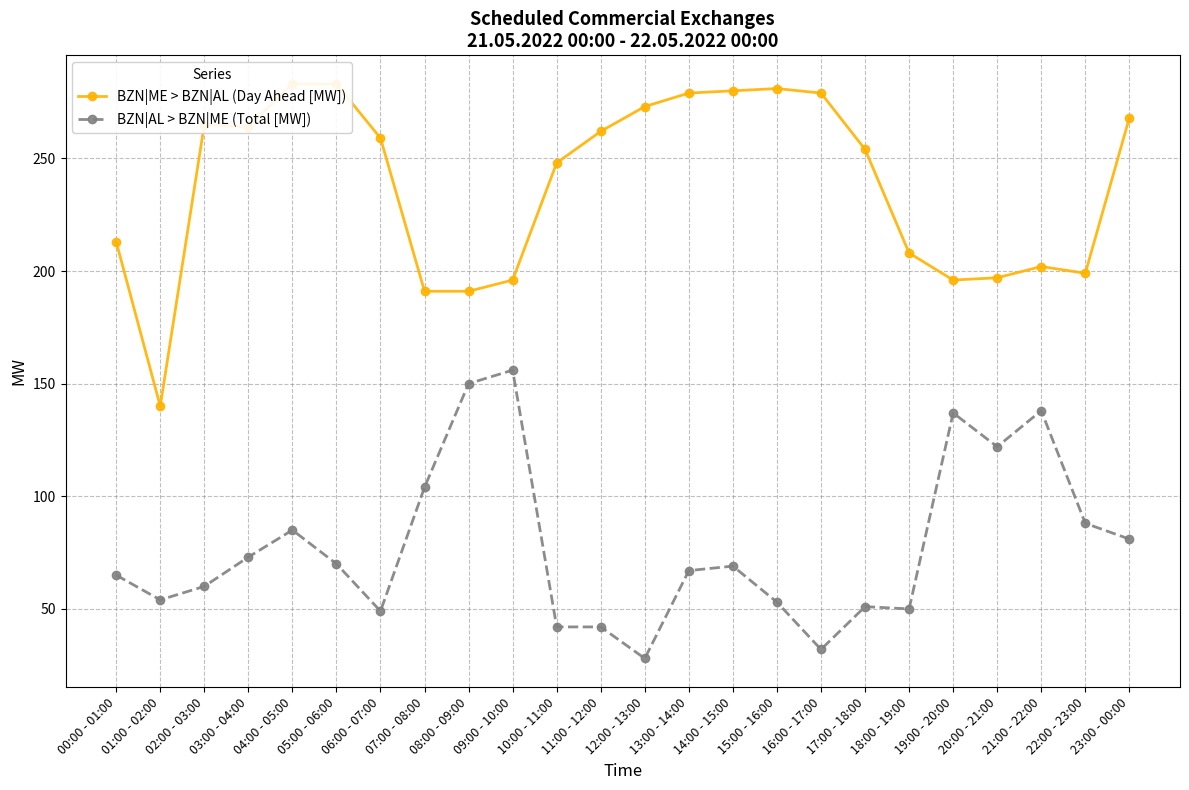

List the series in order of their overall mean, highest first.

BZN|ME > BZN|AL (Day Ahead [MW]), BZN|AL > BZN|ME (Total [MW])